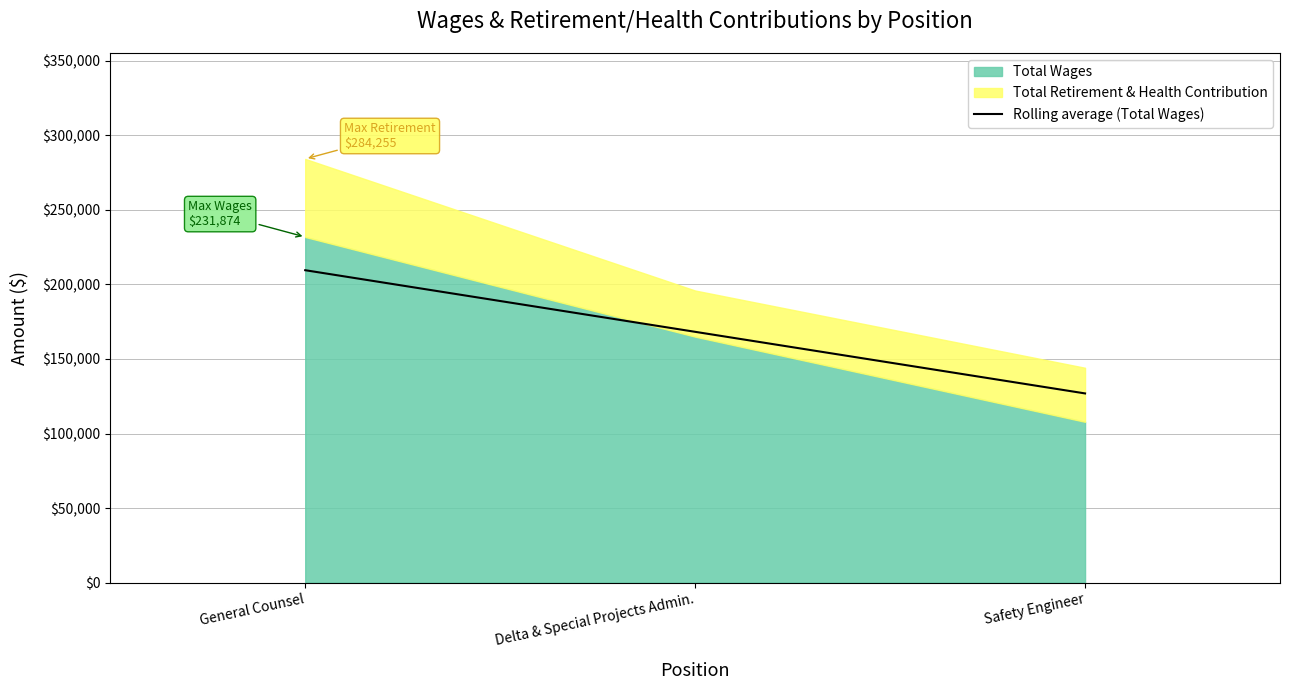

What is the label of the 1st point from the right?

Safety Engineer